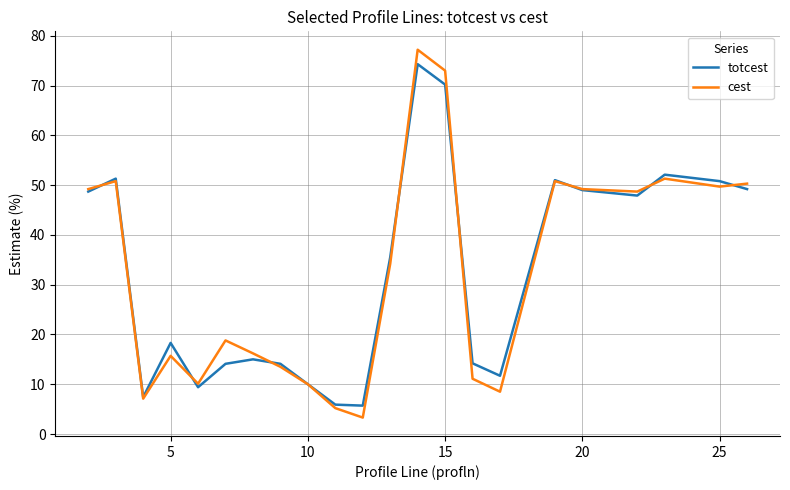

What is the minimum value for cest?

3.3